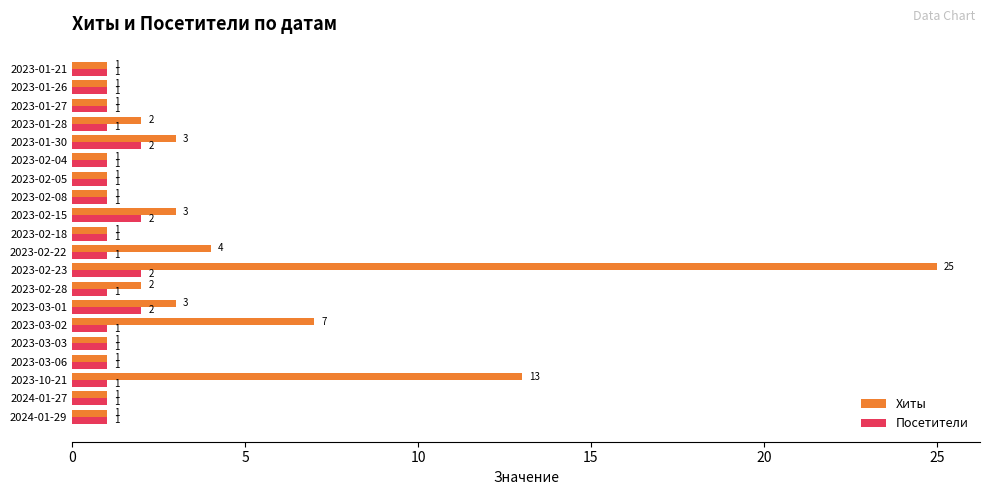

What is the minimum value for Хиты?

1